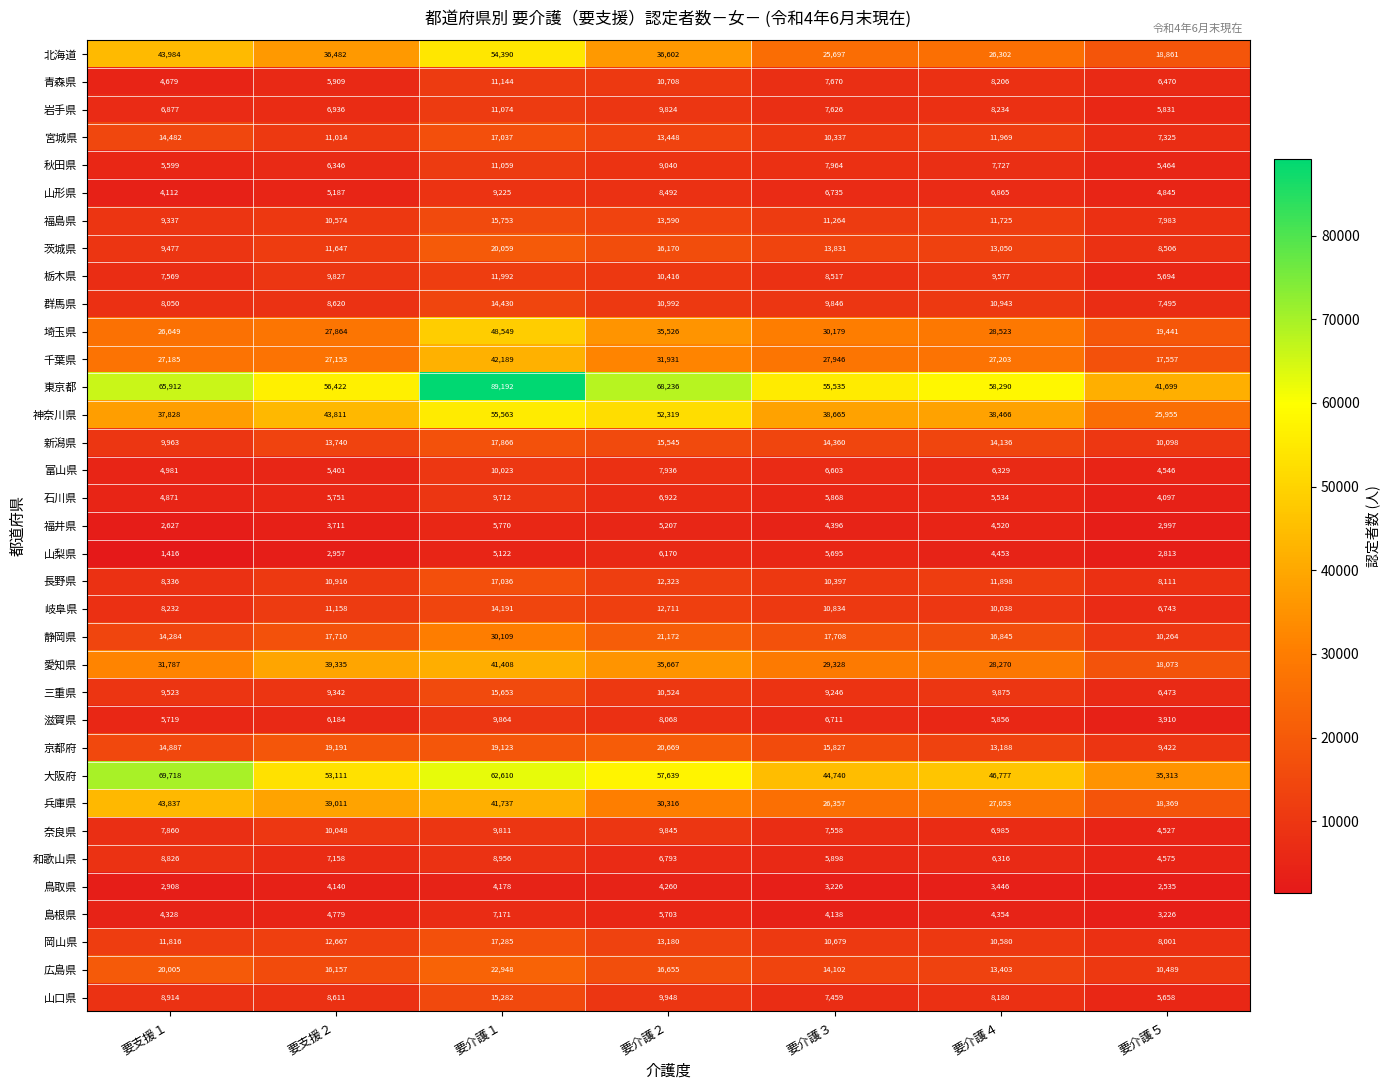

Is it true that 大阪府 equals 37694 at 要介護２?

False